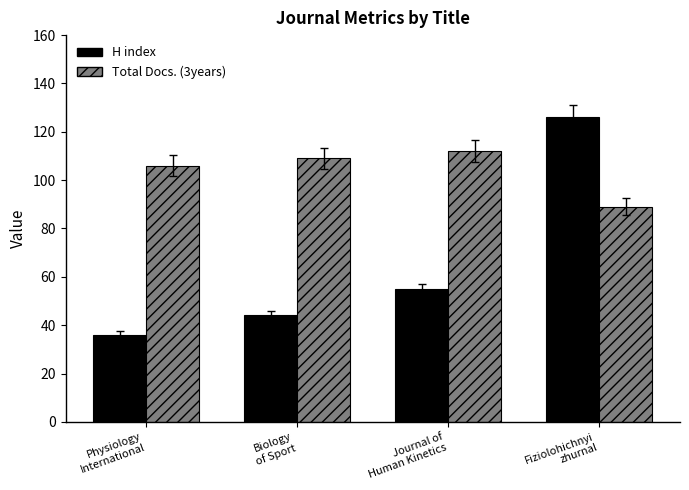

What position from the left is Journal of
Human Kinetics?

3